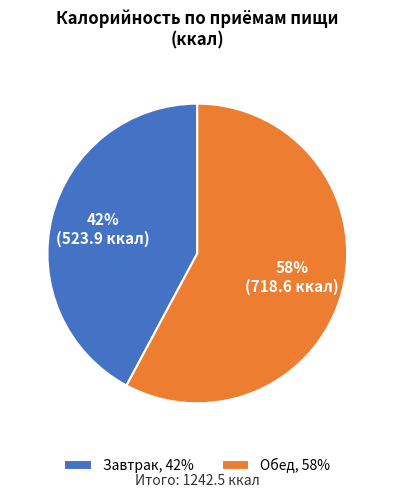

Which category has the biggest portion of the pie?

Обед